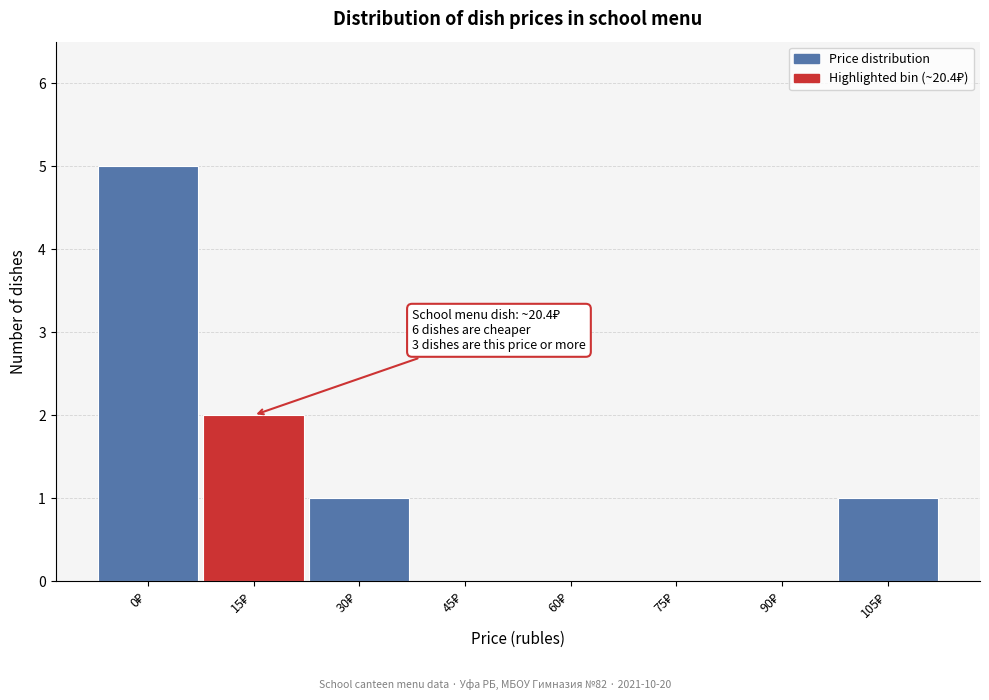

What is the greatest value displayed?

5